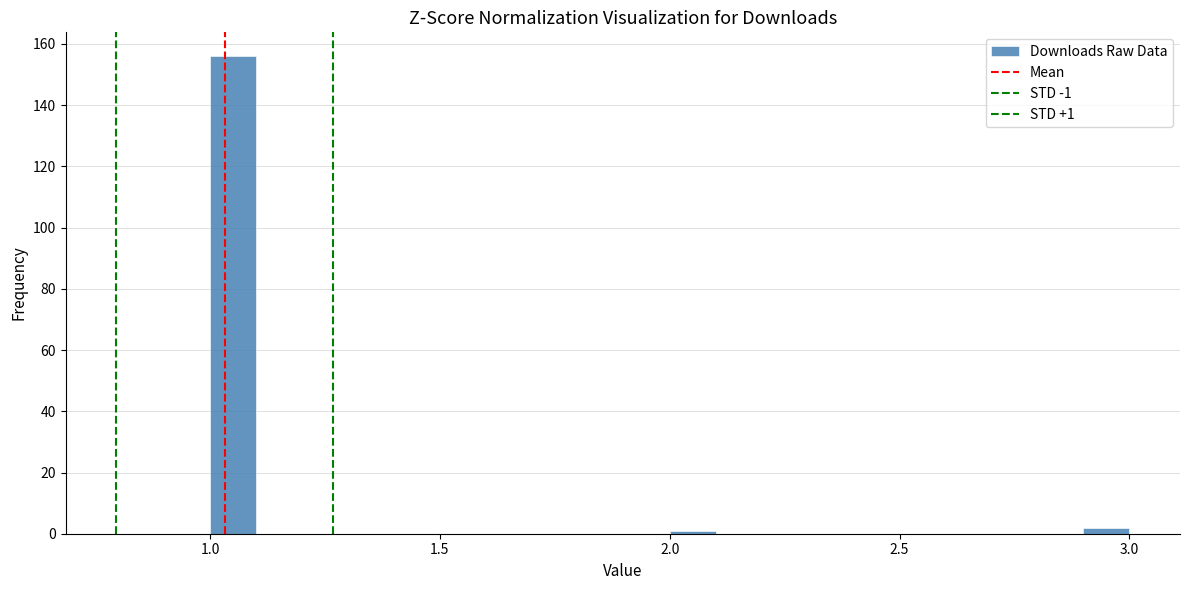

Read against the x-axis, roughly where is the centre of the tallest bar?

1.05